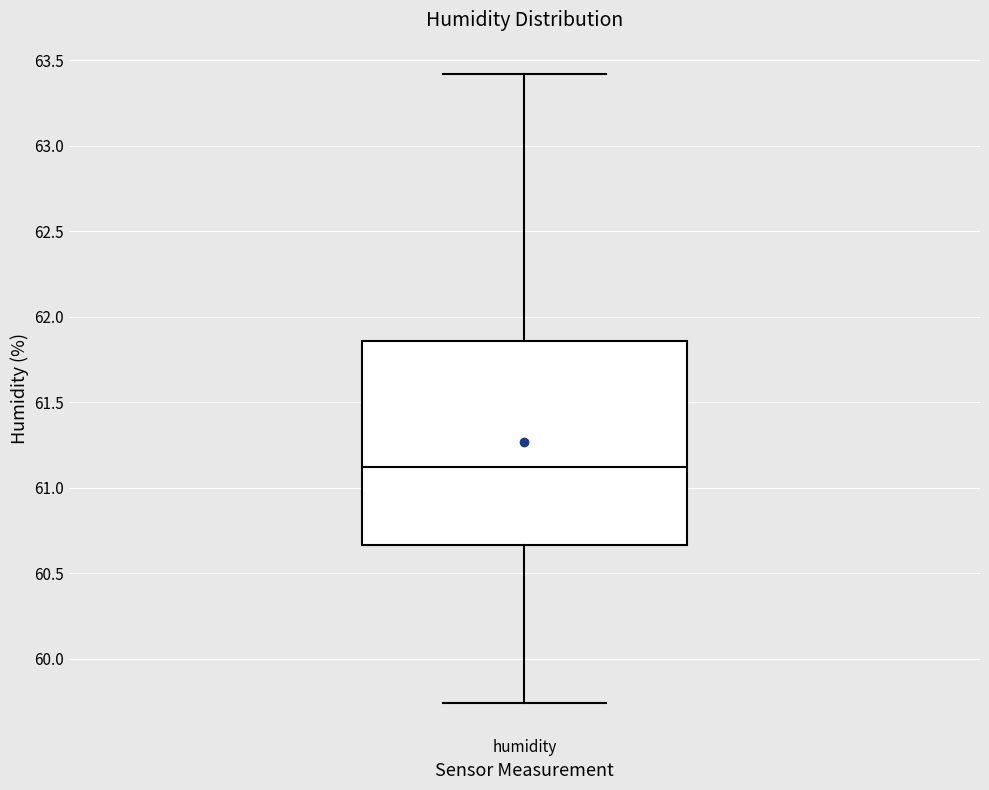

Transcribe this box plot: give where the median line is, the range the box spans, and where the two whiskers end, as read against the y-axis. The values are not printed on the chart, so give them approximately, as read against the axis.

median 61.10, box 60.65 to 61.85, whiskers 59.75 to 63.40